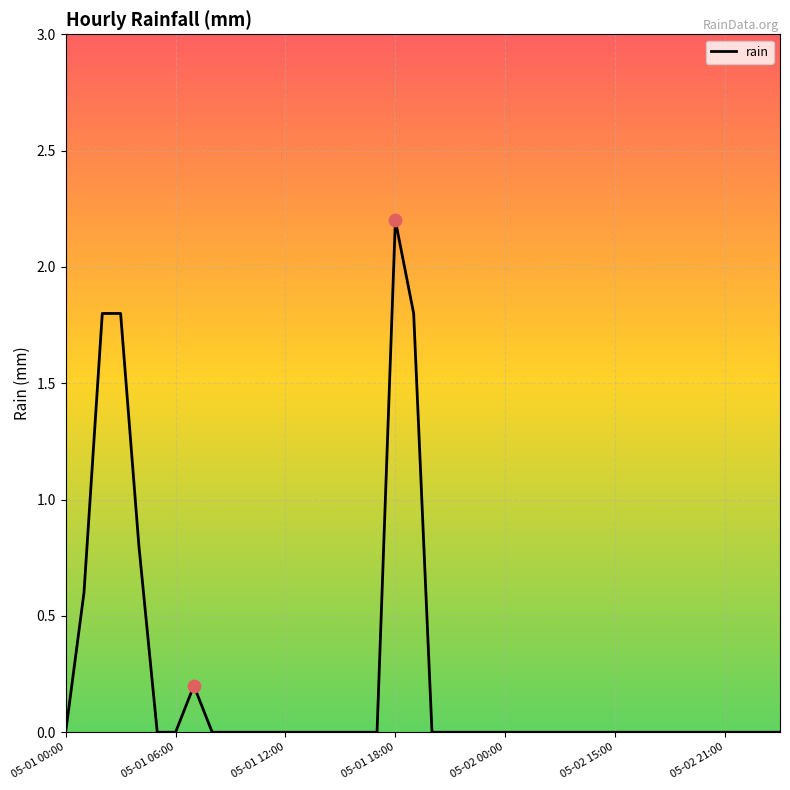

What is the difference between the maximum and minimum values?

2.2